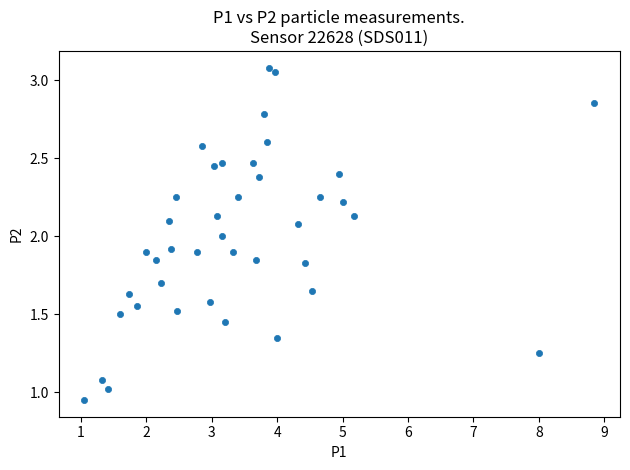

What is the range of X values (max minus min)?

7.8